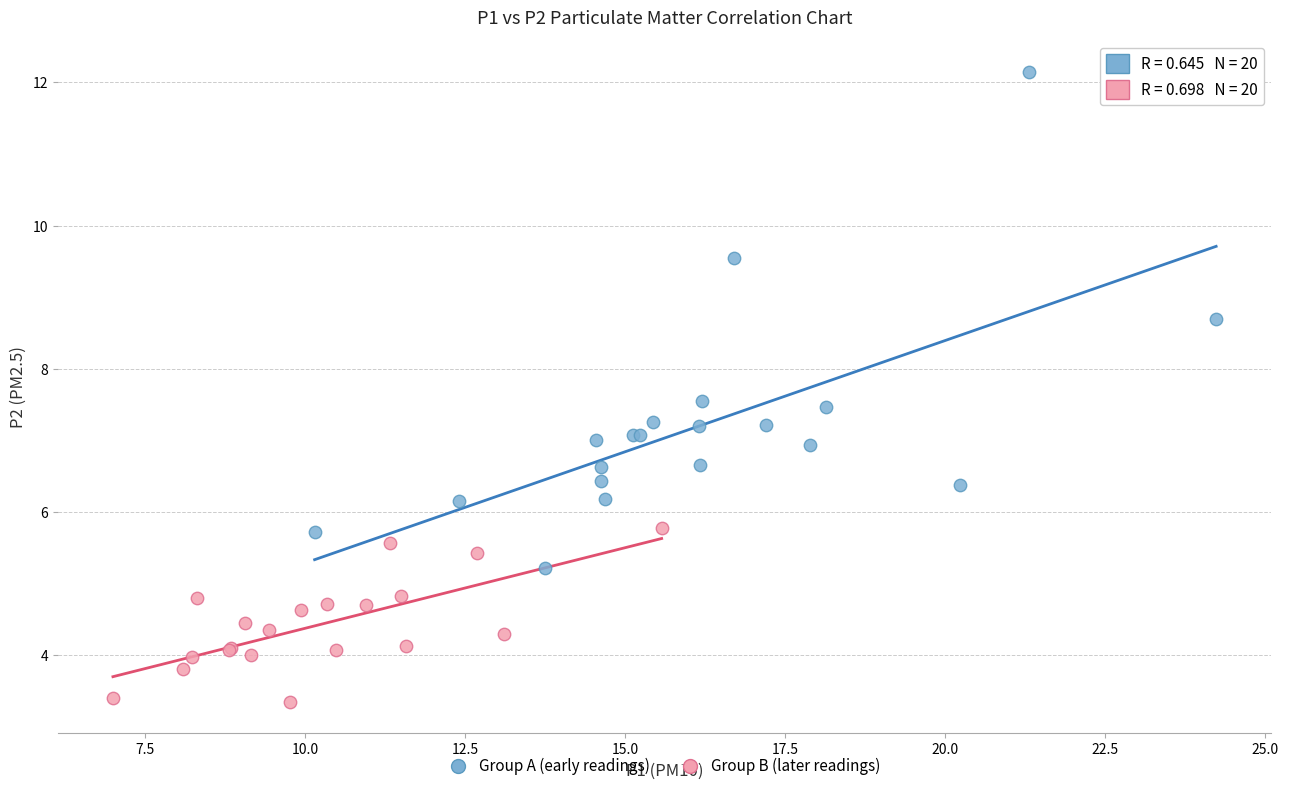

Which series contains the lowest Y value?

Group B (later readings)